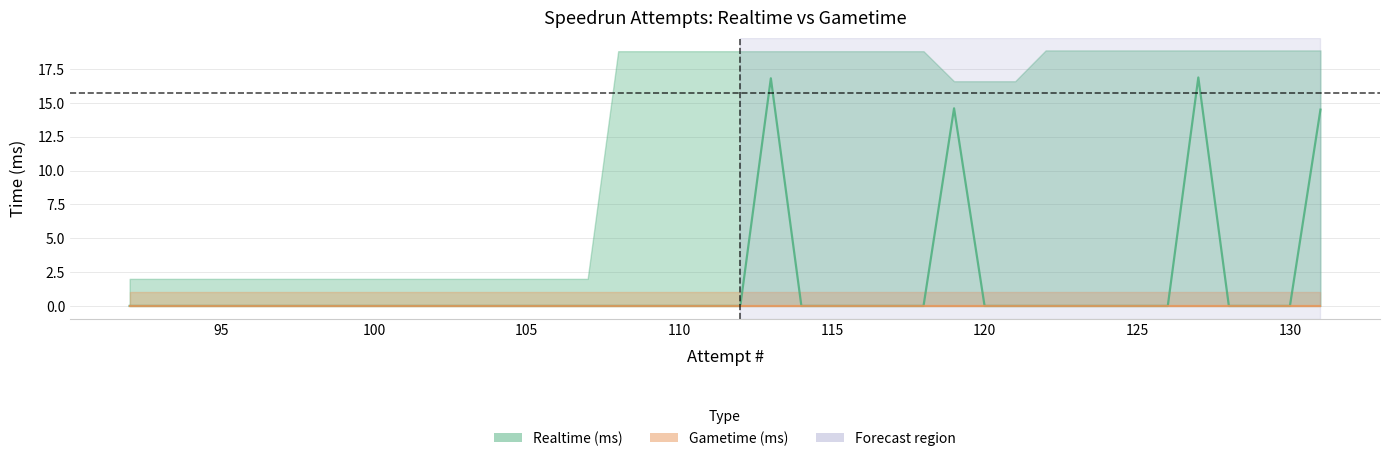

List the series in order of their overall mean, highest first.

Realtime (ms), Gametime (ms)